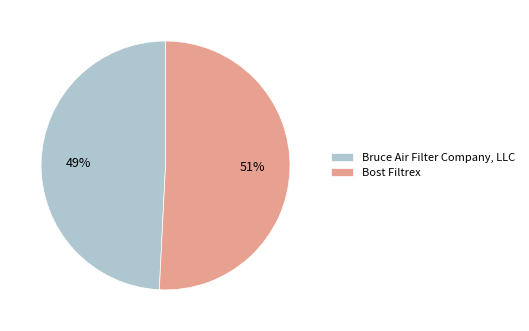

Which slice is the largest?

Bost Filtrex